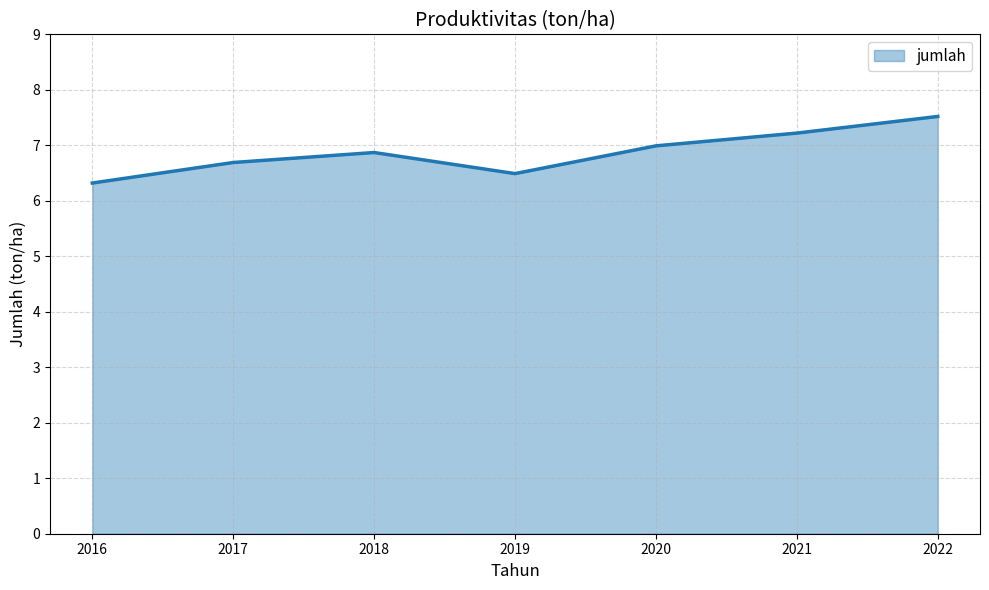

What is the greatest value displayed?

7.5